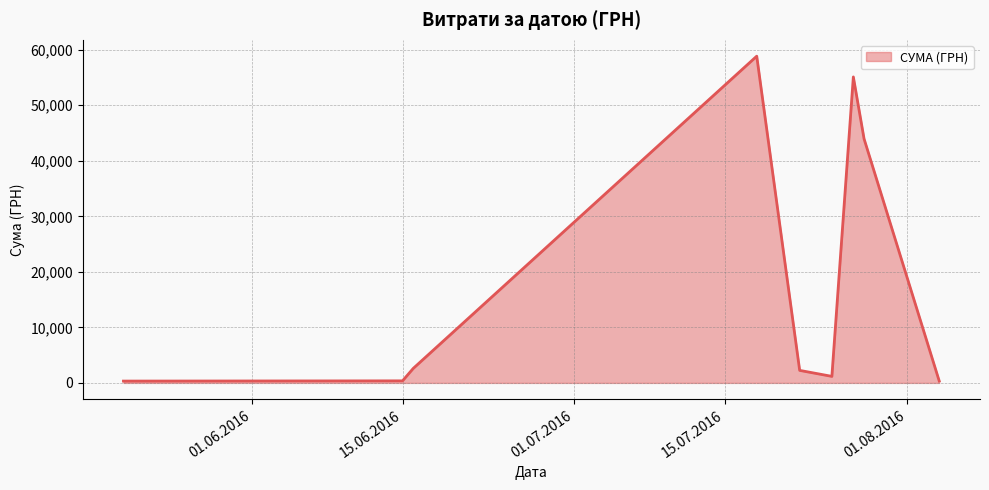

What is the maximum value shown in the chart?

58840.0